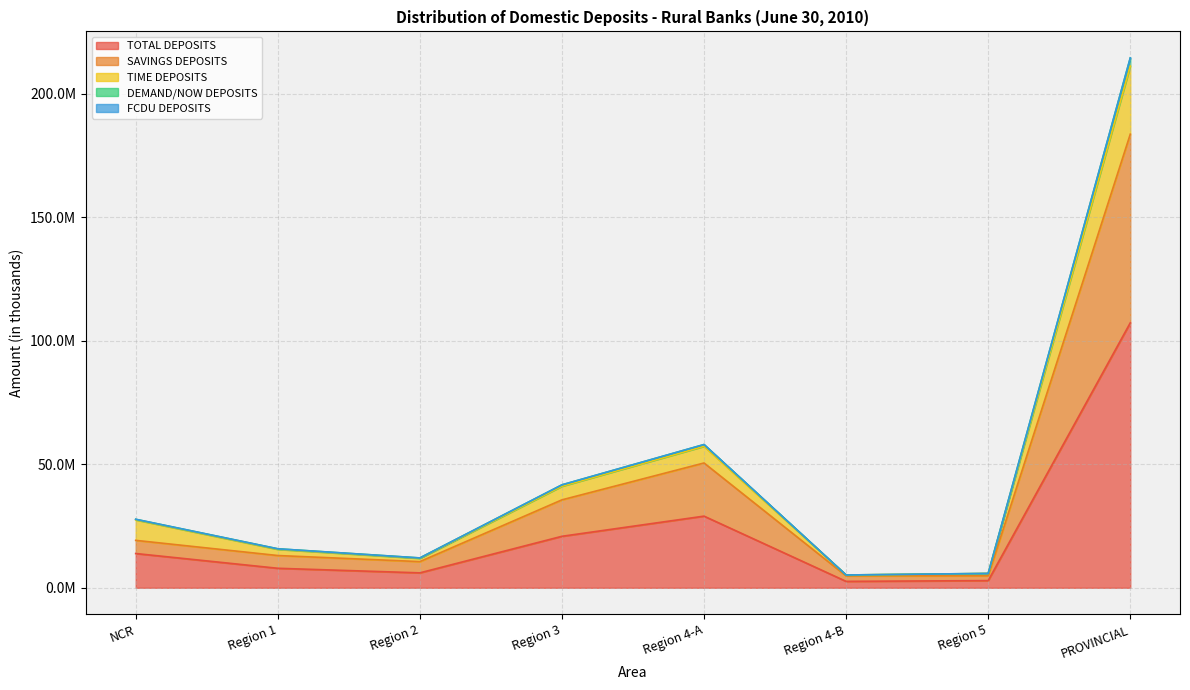

Where is the first local minimum for TIME DEPOSITS?

Region 2